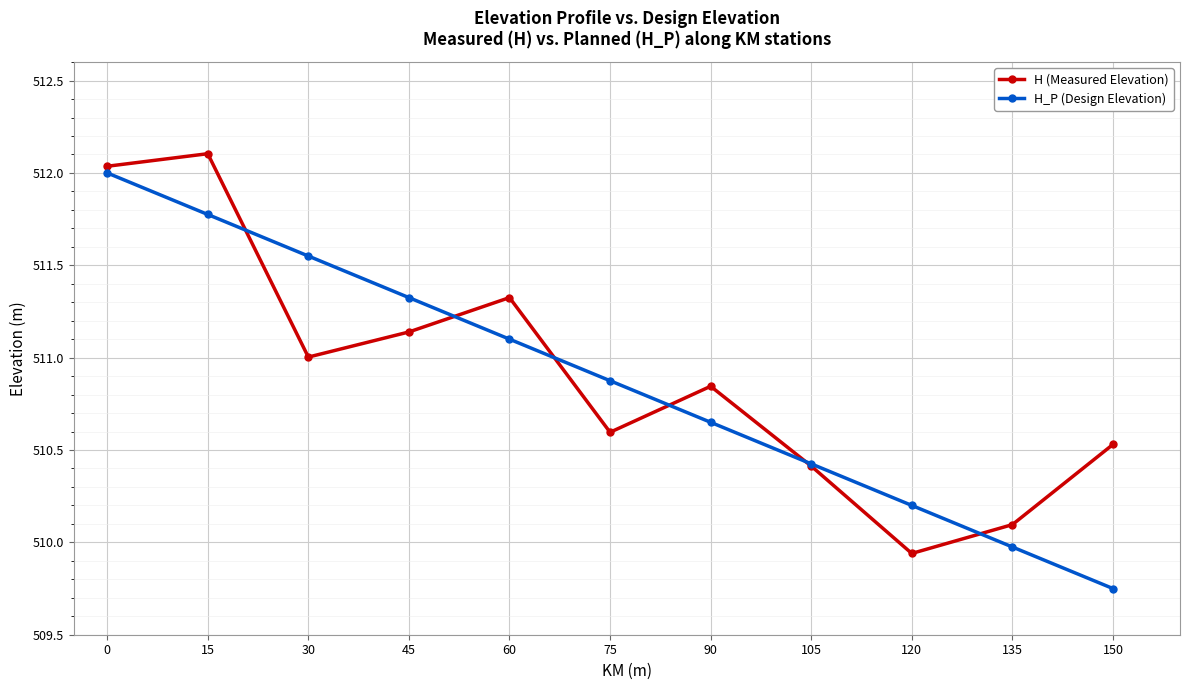

What is the value of the H (Measured Elevation) point at the 10th from the left?

510.1